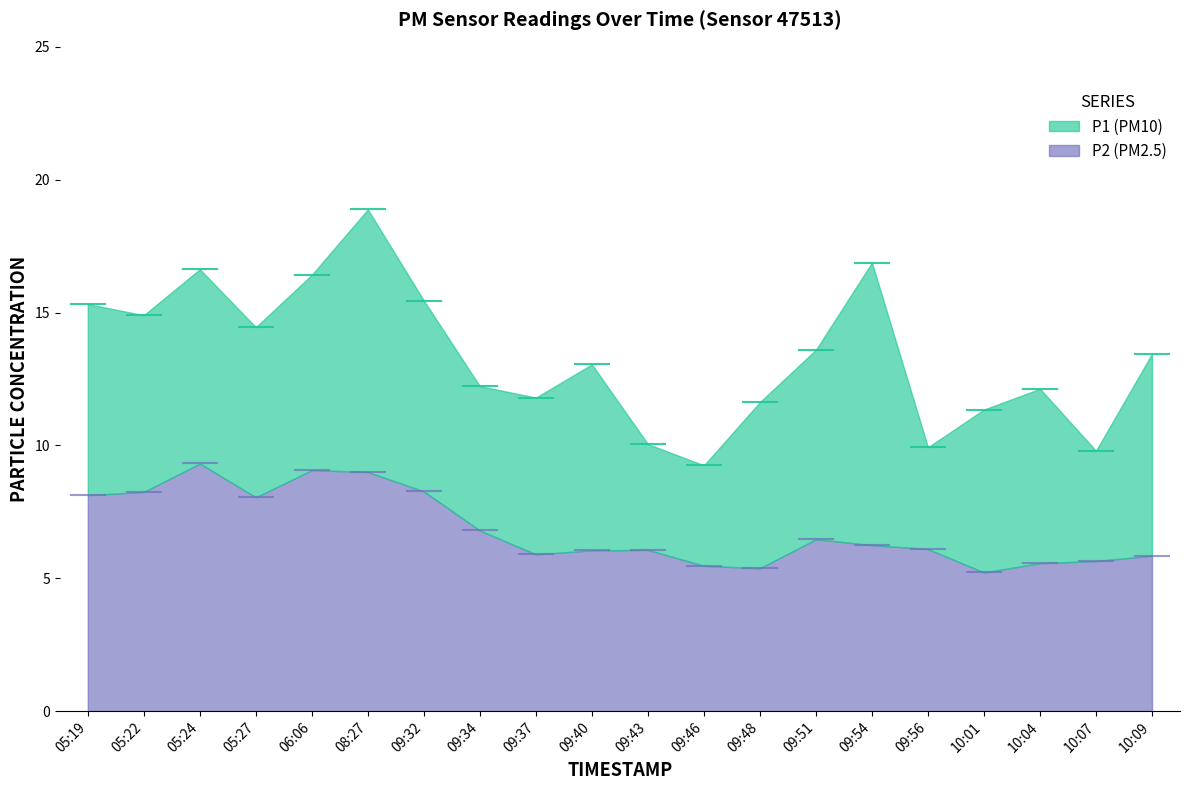

How many categories are shown in the chart?

20